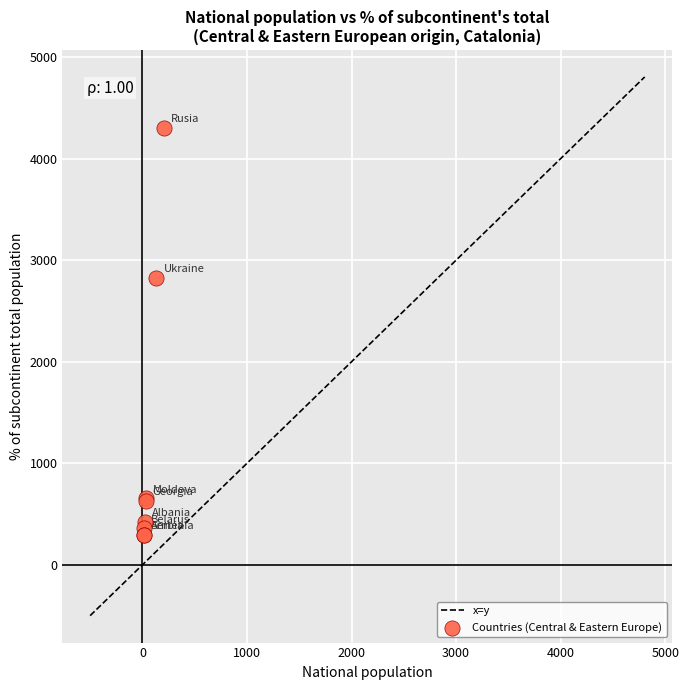

What Y value in the scatter plot is closest to 2299?

2827